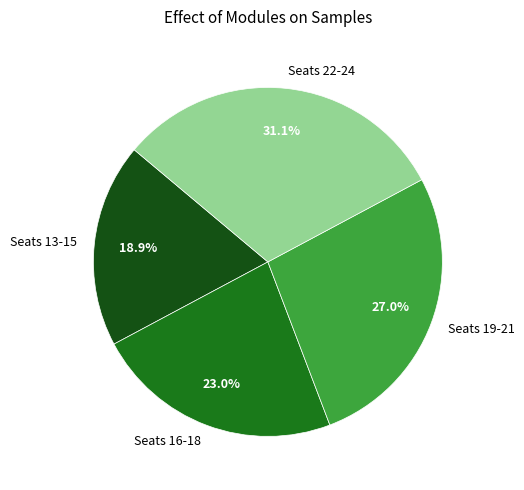

Which has a higher value, Seats 13-15 or Seats 19-21?

Seats 19-21